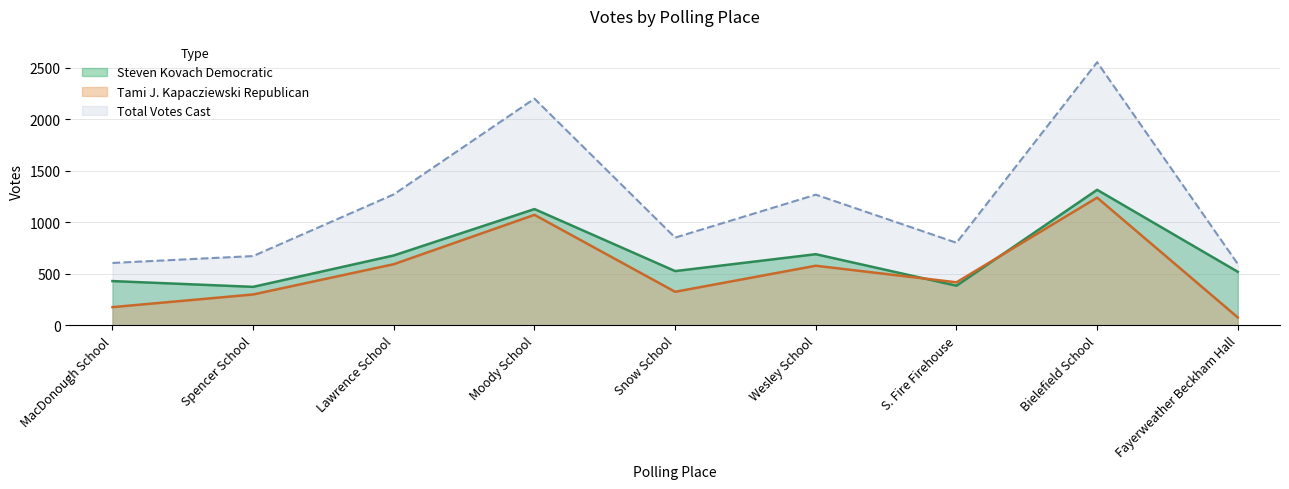

Where is the first local maximum for Total Votes Cast?

Moody School